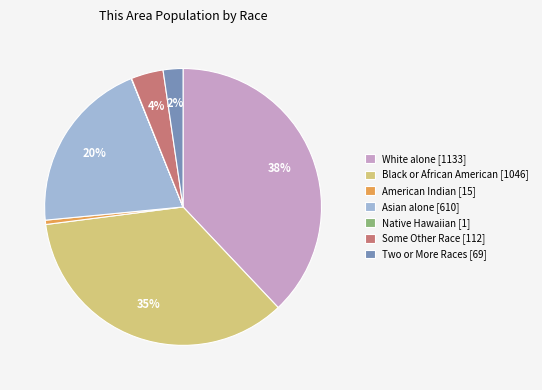

What percentage is the Black or African American [1046] slice, to the nearest percent?

35%